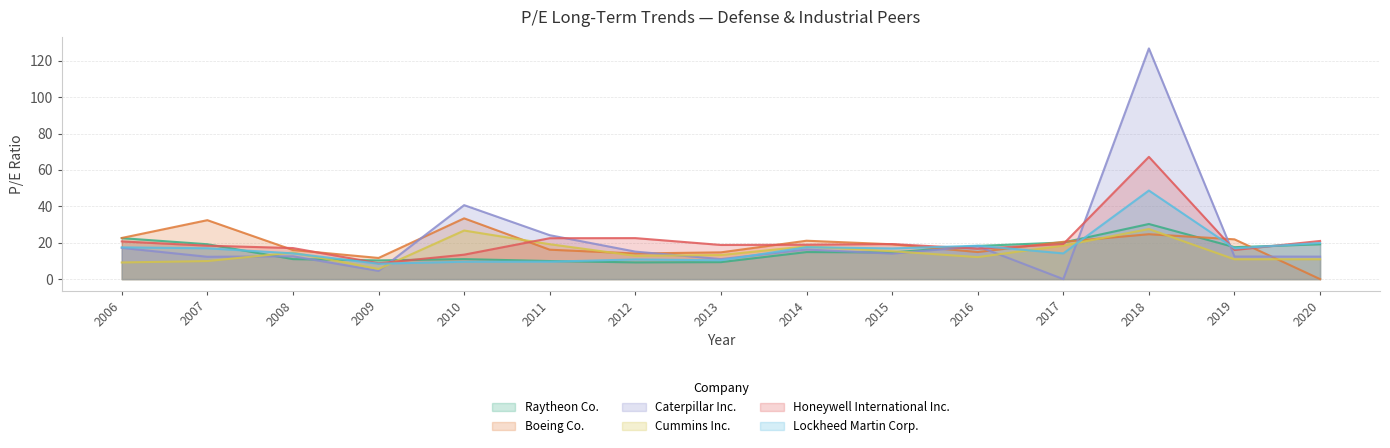

In Caterpillar Inc., how many points are lower than both neighbors (excluding endpoints)?

5